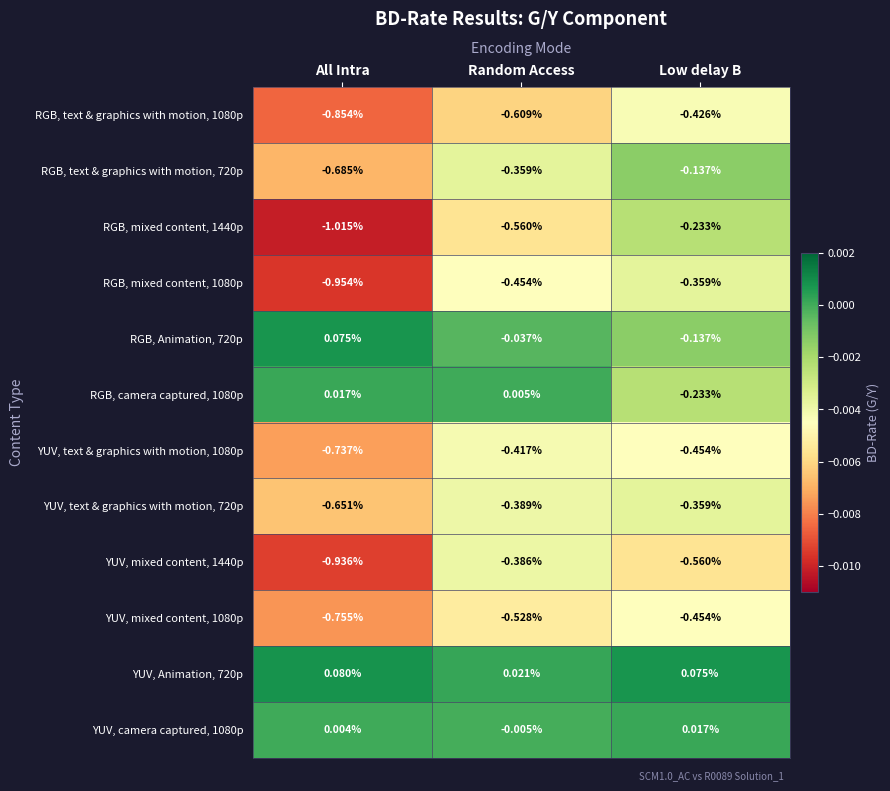

Rank the categories by RGB, mixed content, 1080p value from highest to lowest.

Low delay B, Random Access, All Intra